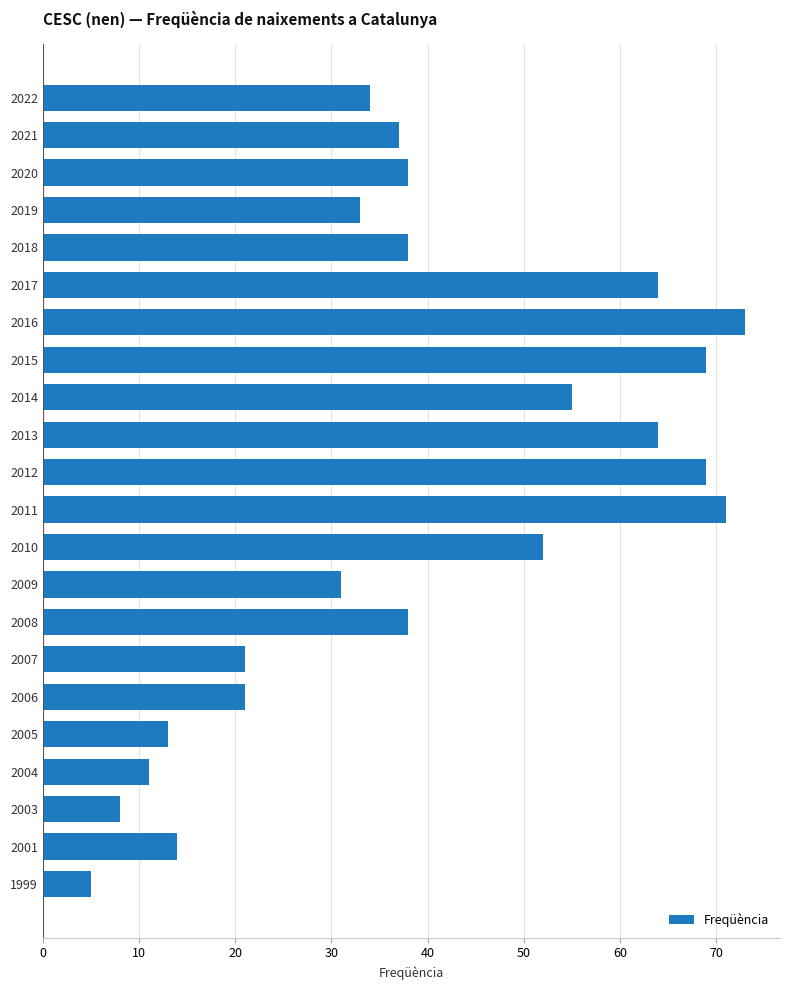

Count the number of data series in this chart.

1